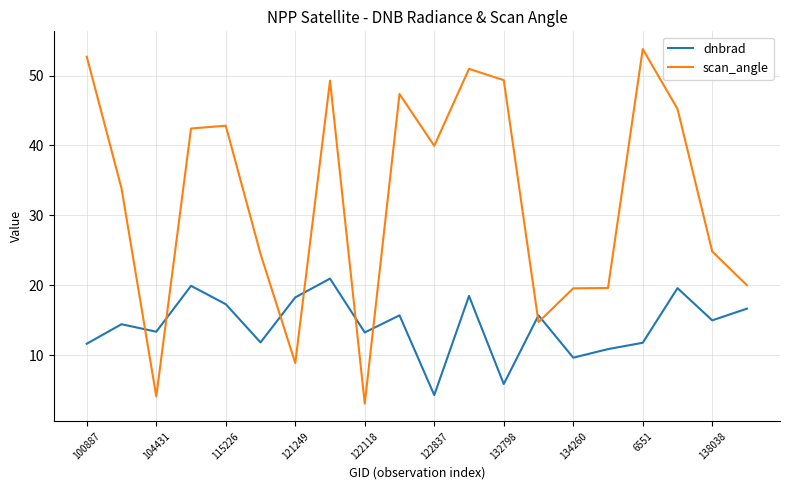

Which series ends up on top after the final intersection of scan_angle and dnbrad?

scan_angle